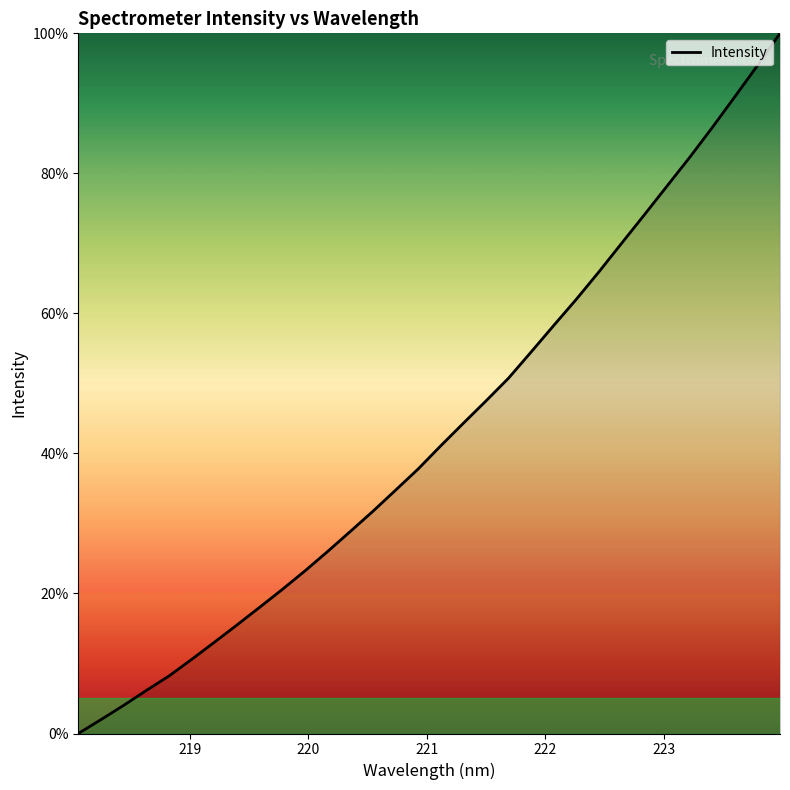

Does the chart have visible grid lines?

No